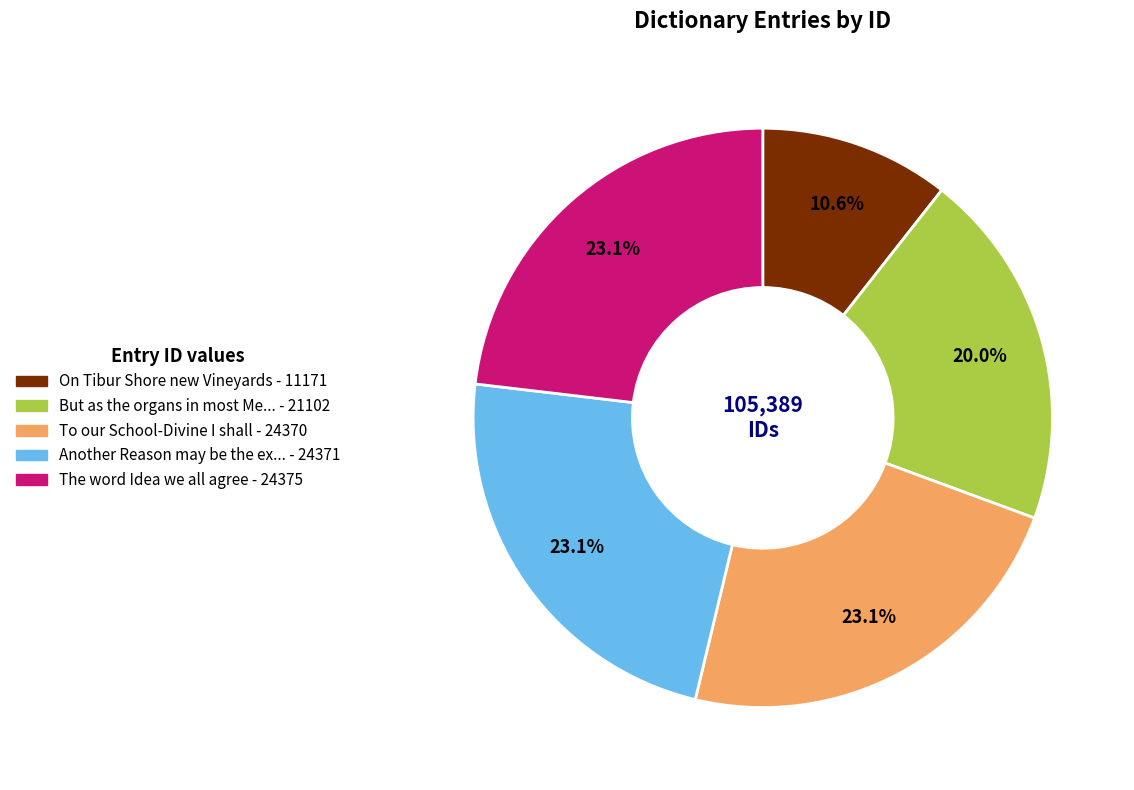

Does any single category account for the majority?

No